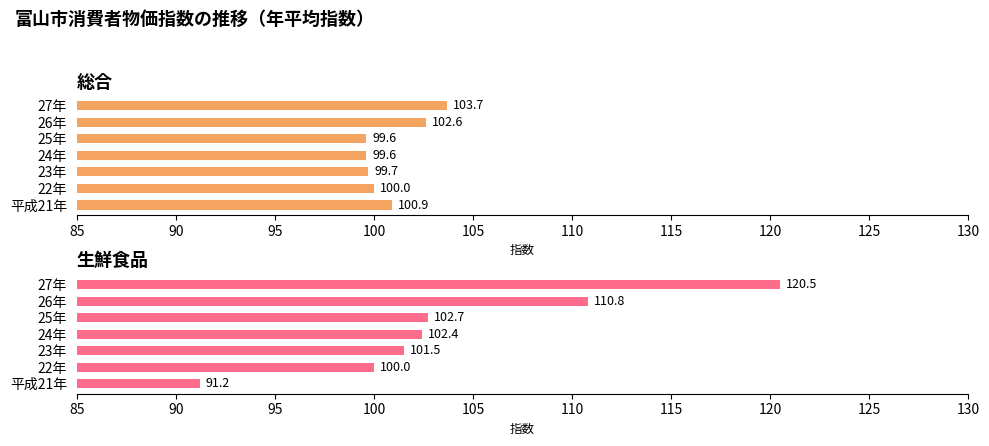

What is the value of the 生鮮食品 bar at the 3rd from the left?

101.5